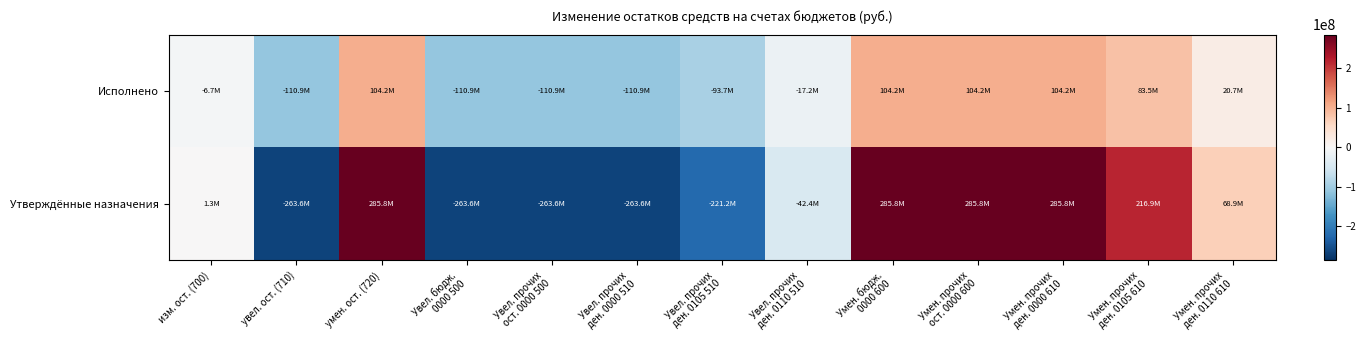

Rank the series by their maximum value, from lowest to highest.

Исполнено, Утверждённые назначения